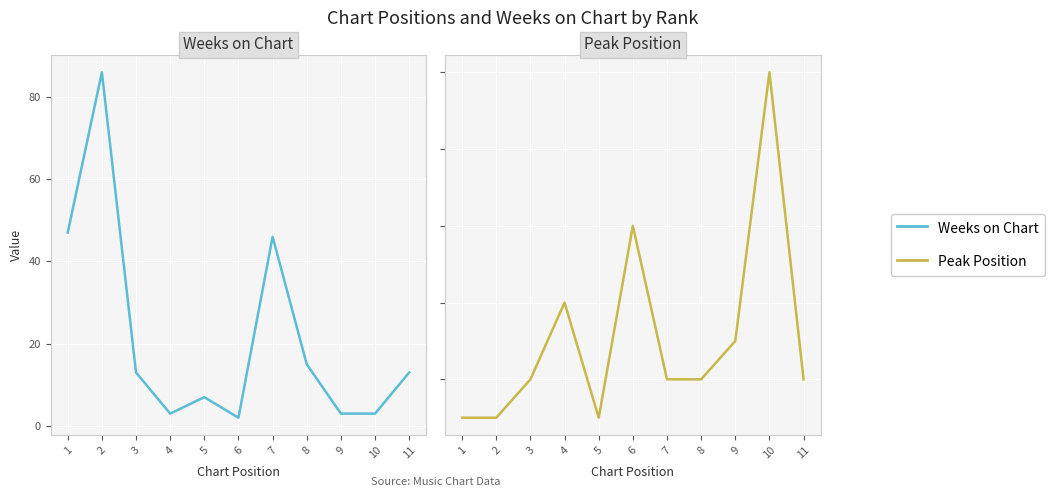

How many times do Peak Position and Weeks on Chart cross each other?

5